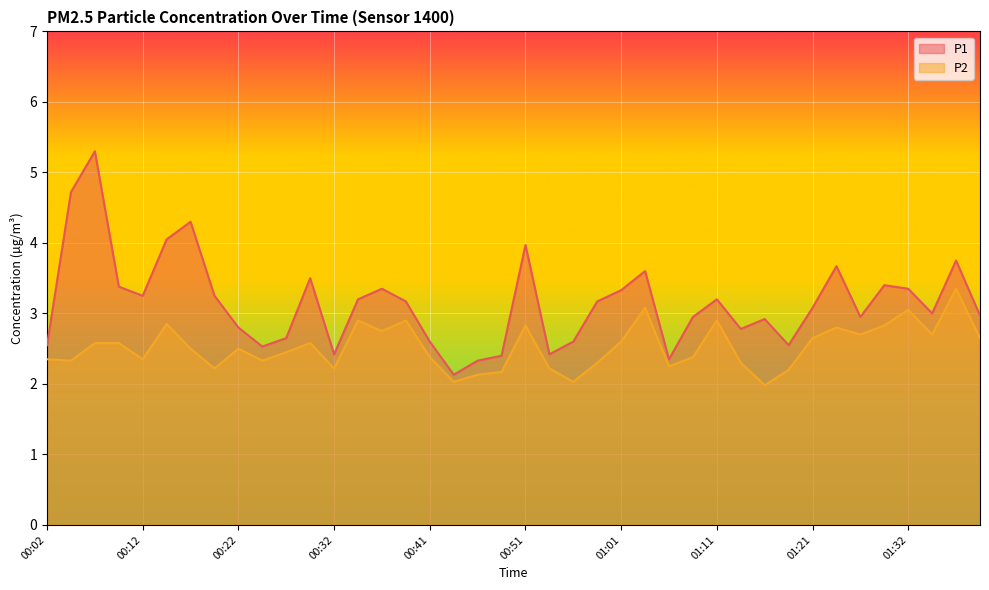

Is the value of P1 at 00:02 greater than the value of P2 at 00:12?

Yes